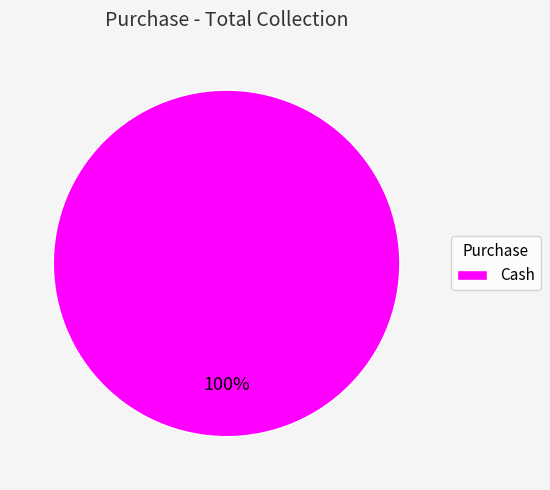

What is the majority slice?

Cash